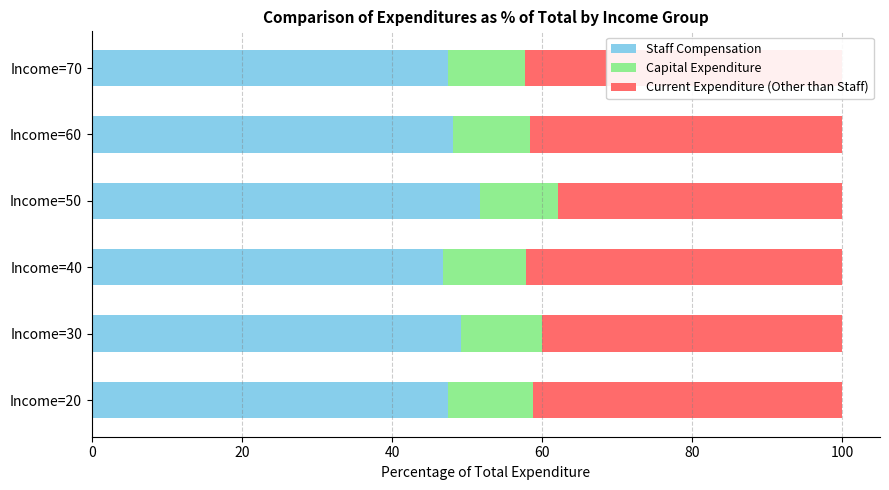

At how many categories does at least one series exceed 19?

6